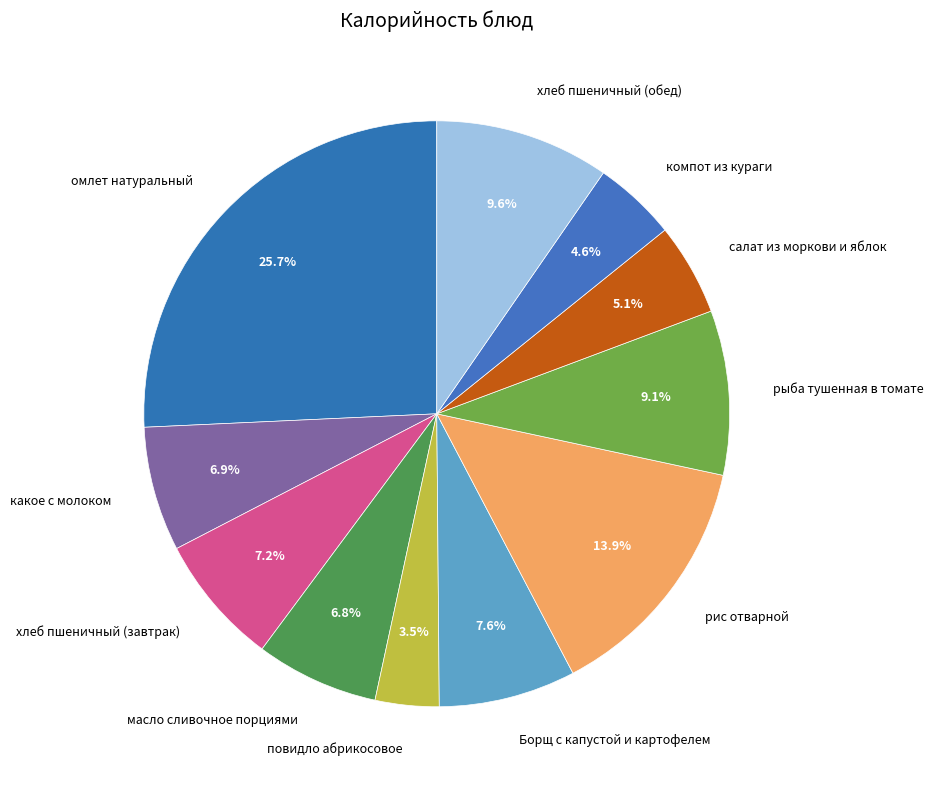

Is there a majority slice in this chart?

No